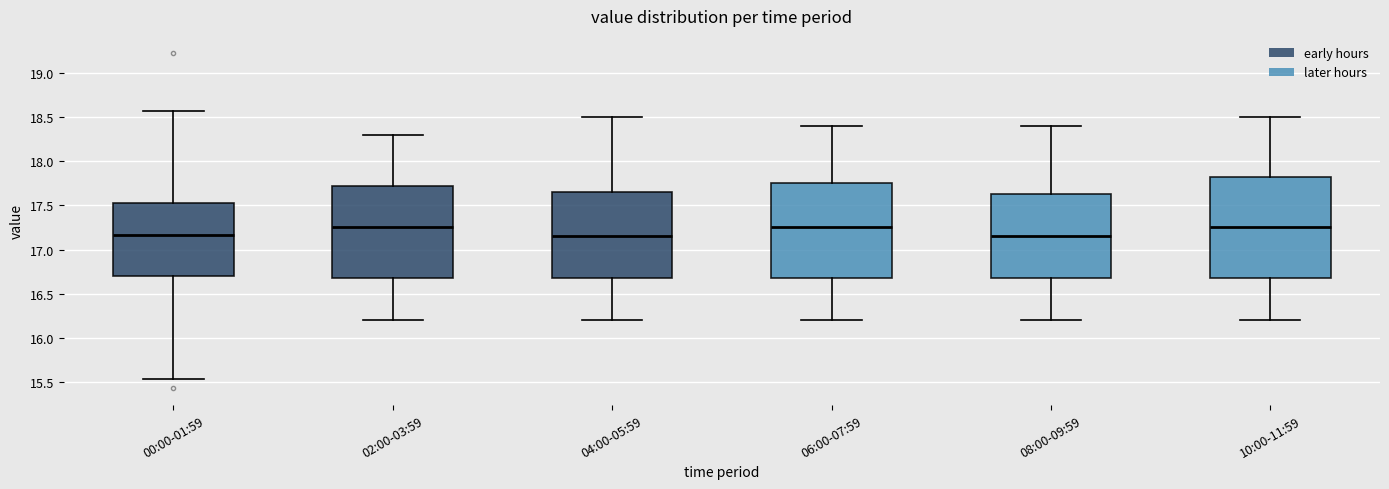

Reading left to right, read every box against the y-axis: the position of its median line, the range the box covers, and the ends of its whiskers. The values are not printed on the chart, so give them approximately, as read against the axis.

00:00-01:59: median 17.15, box 16.70 to 17.55, whiskers 15.55 to 18.55
02:00-03:59: median 17.25, box 16.70 to 17.75, whiskers 16.20 to 18.30
04:00-05:59: median 17.15, box 16.70 to 17.65, whiskers 16.20 to 18.50
06:00-07:59: median 17.25, box 16.70 to 17.75, whiskers 16.20 to 18.40
08:00-09:59: median 17.15, box 16.70 to 17.65, whiskers 16.20 to 18.40
10:00-11:59: median 17.25, box 16.70 to 17.85, whiskers 16.20 to 18.50